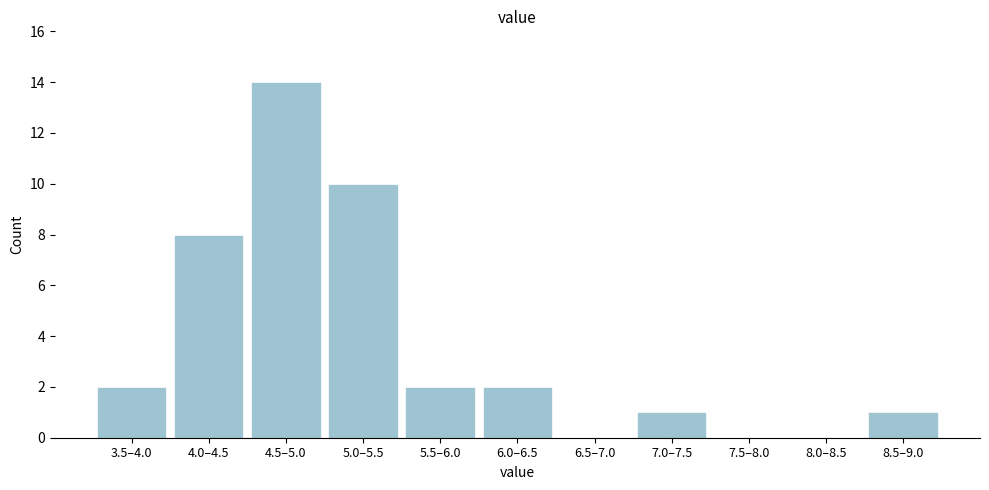

Reading left to right, transcribe all the data shown in this chart.

3.5–4.0=2	4.0–4.5=8	4.5–5.0=14	5.0–5.5=10	5.5–6.0=2	6.0–6.5=2	6.5–7.0=0	7.0–7.5=1	7.5–8.0=0	8.0–8.5=0	8.5–9.0=1